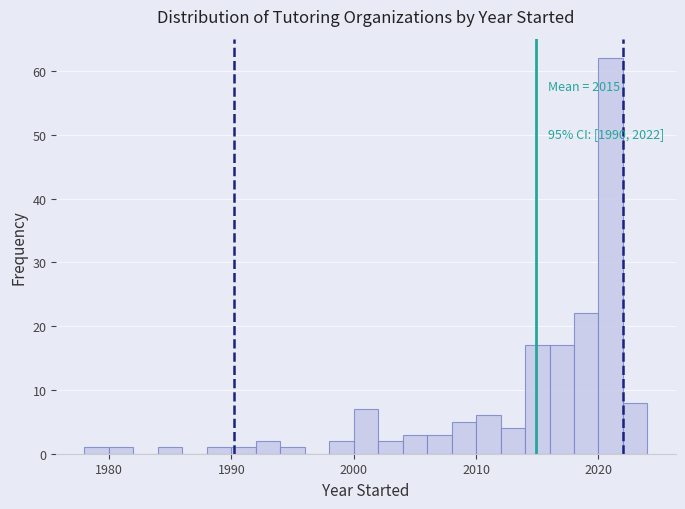

Around what value on the x-axis is the tallest bar? Give the approximate position of its centre, as read against the axis.

2021